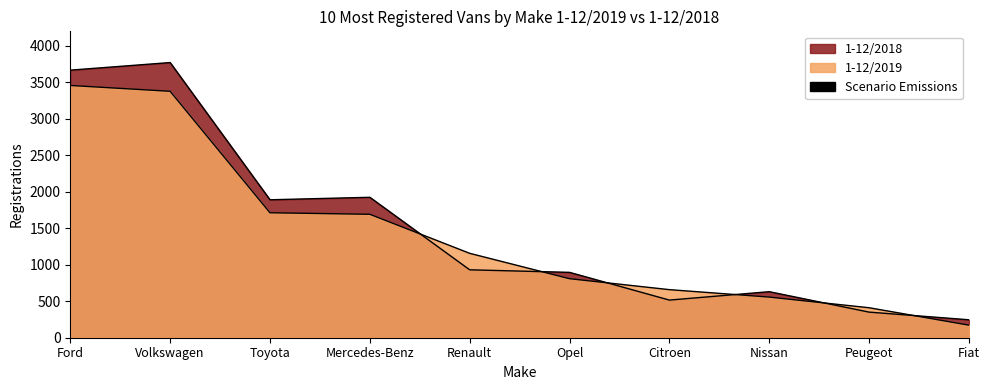

At Volkswagen, list the series in order from smallest to largest.

1-12/2019, 1-12/2018